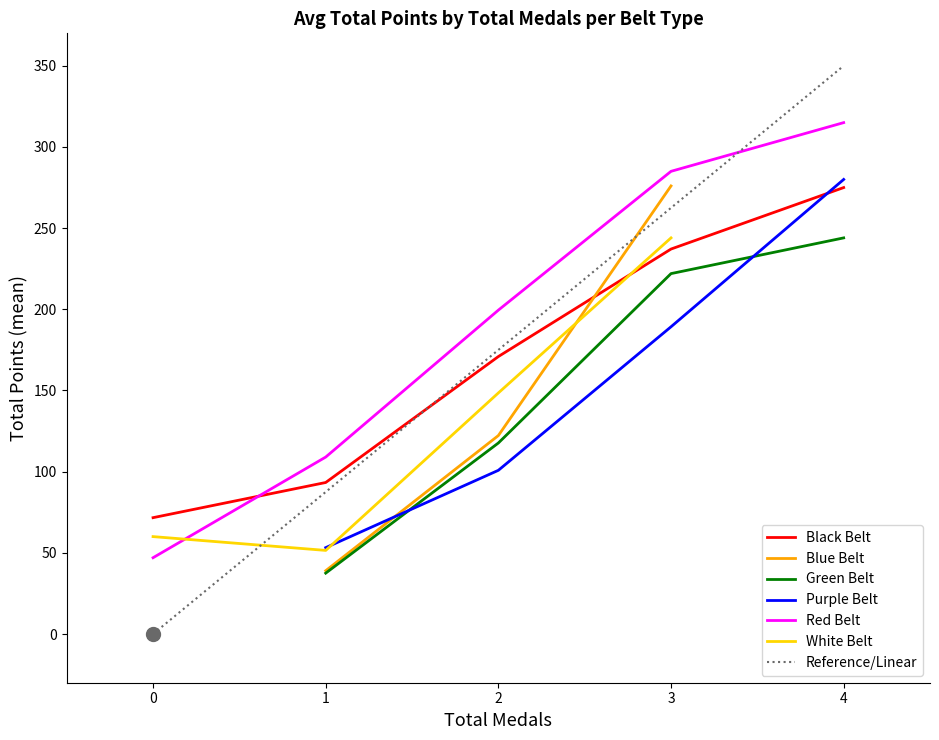

The value of Black Belt at 2 is 170.9. True or false?

True